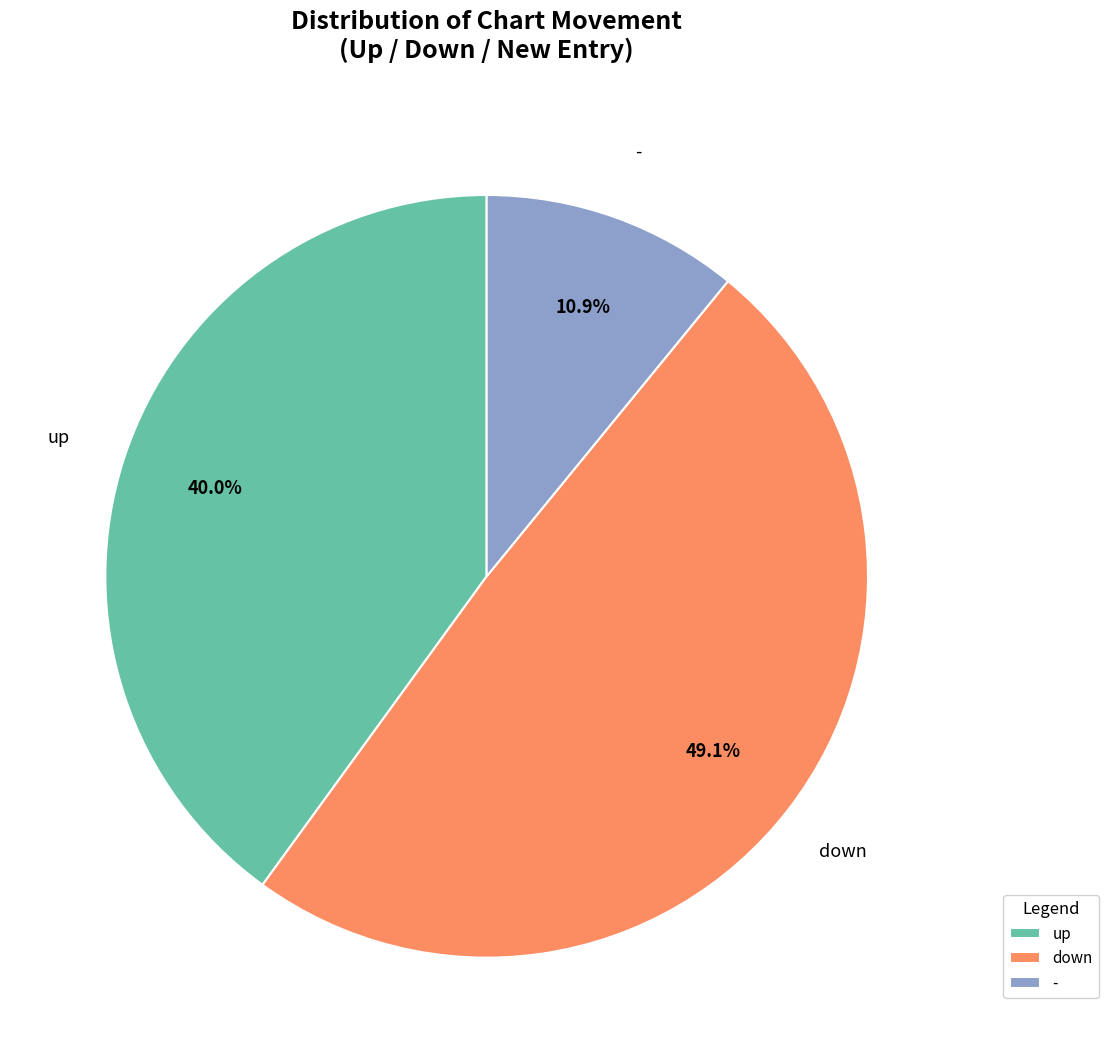

How many slices are in this pie chart?

3